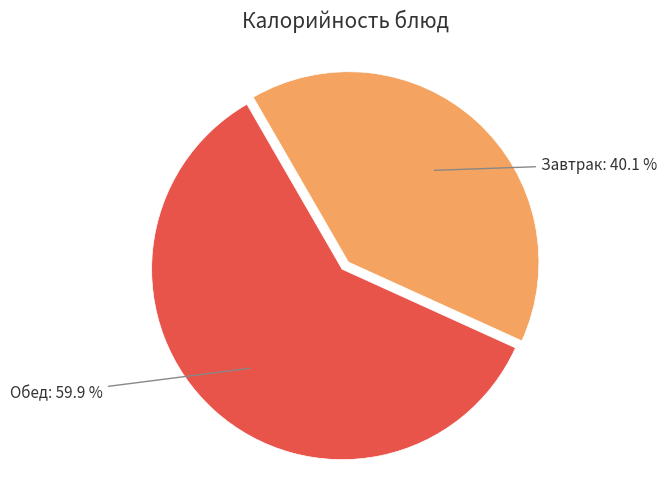

Does any single category account for the majority?

Yes